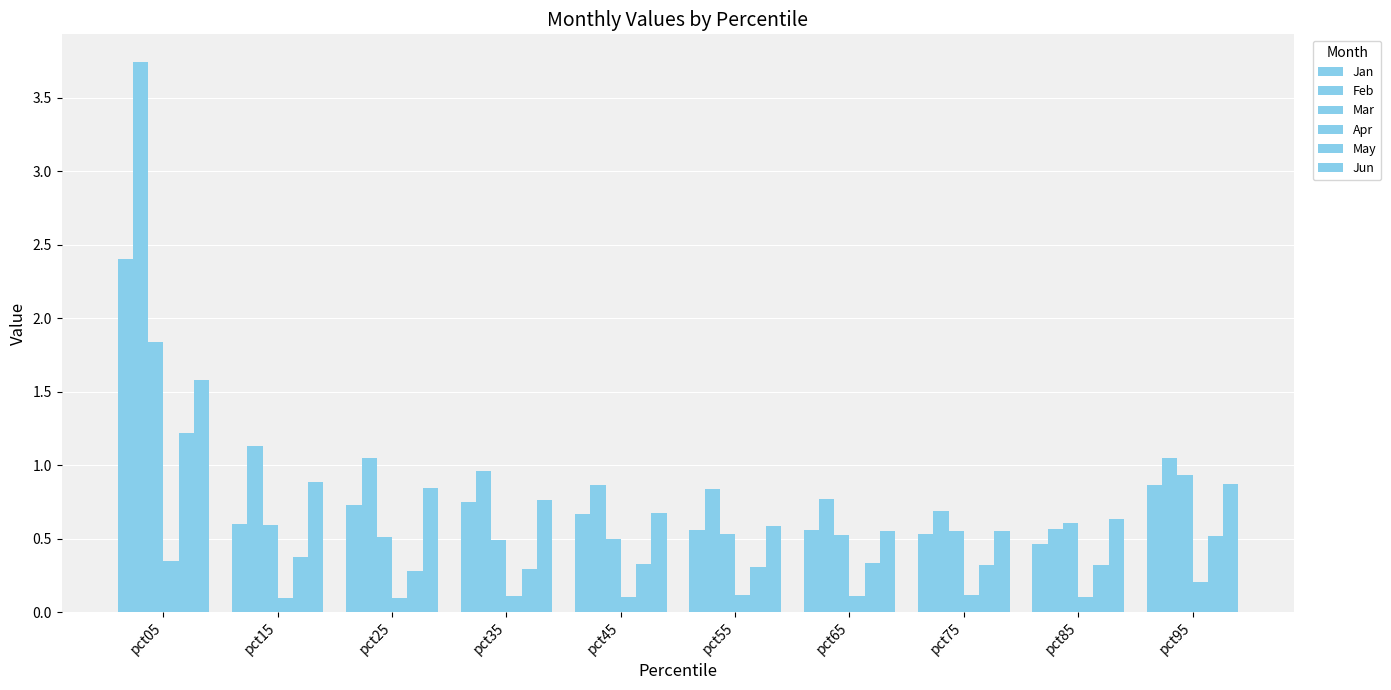

What value does the May series have at pct65?

0.3